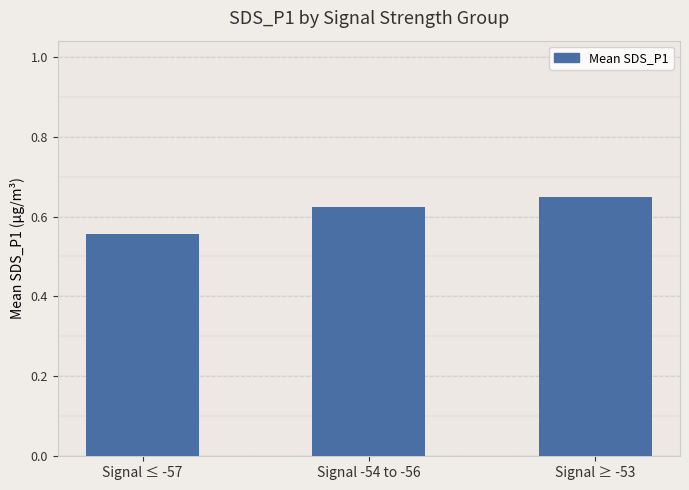

How many values are between 0 and 1?

3